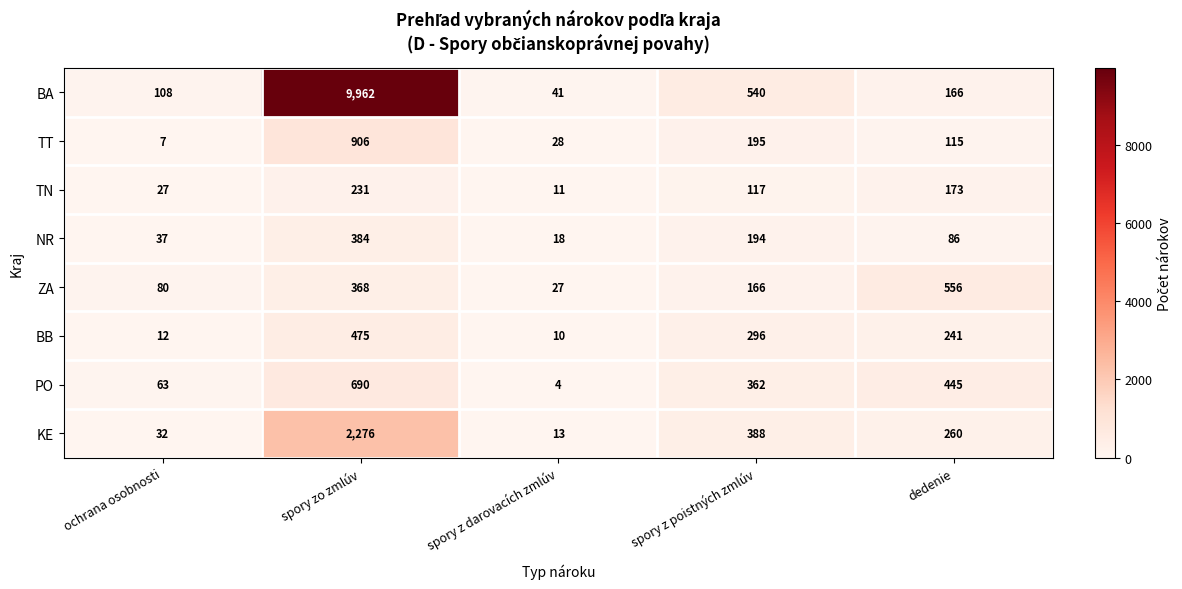

Which series has the largest total across all categories?

BA